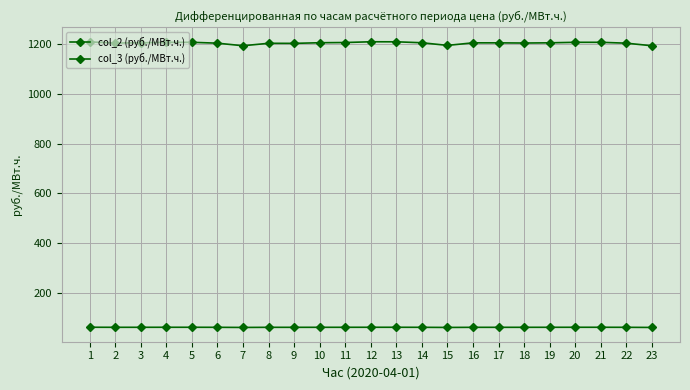

True or false: col_2 (руб./МВт.ч.) has a value of 1203.9 at 9.

True